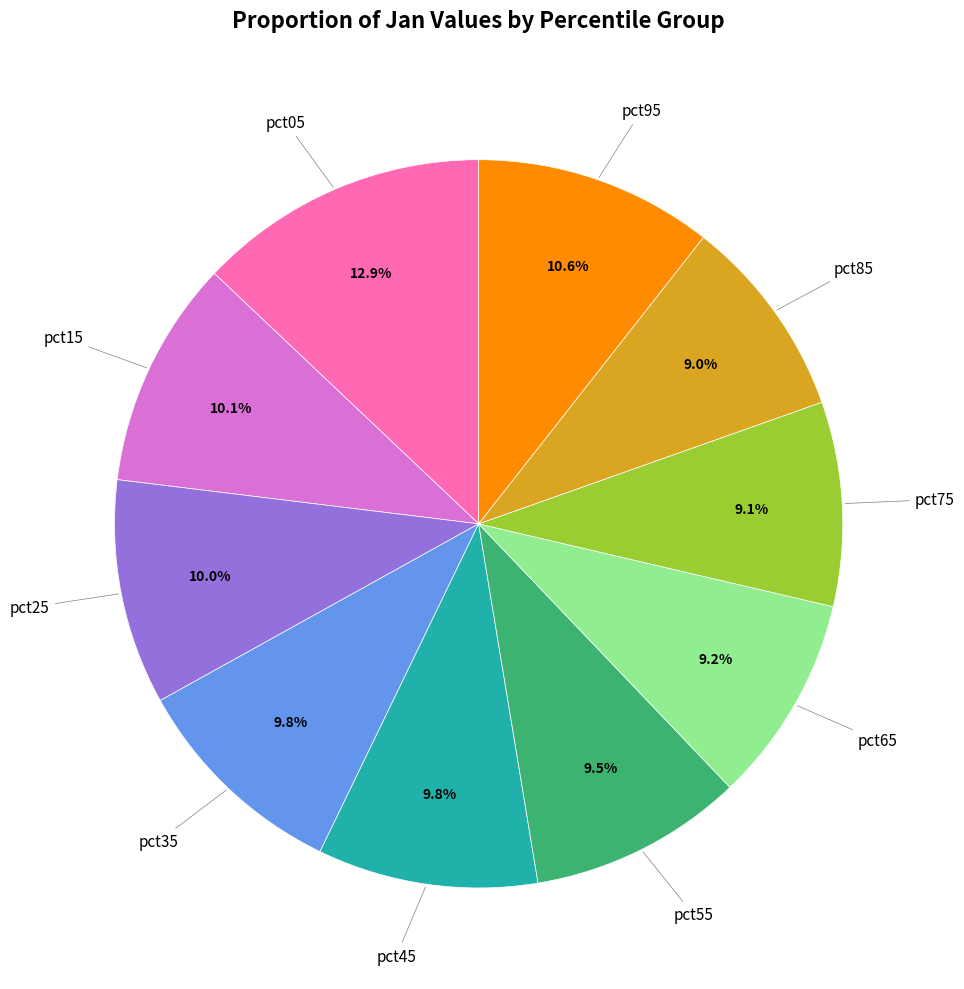

Does any single category account for the majority?

No